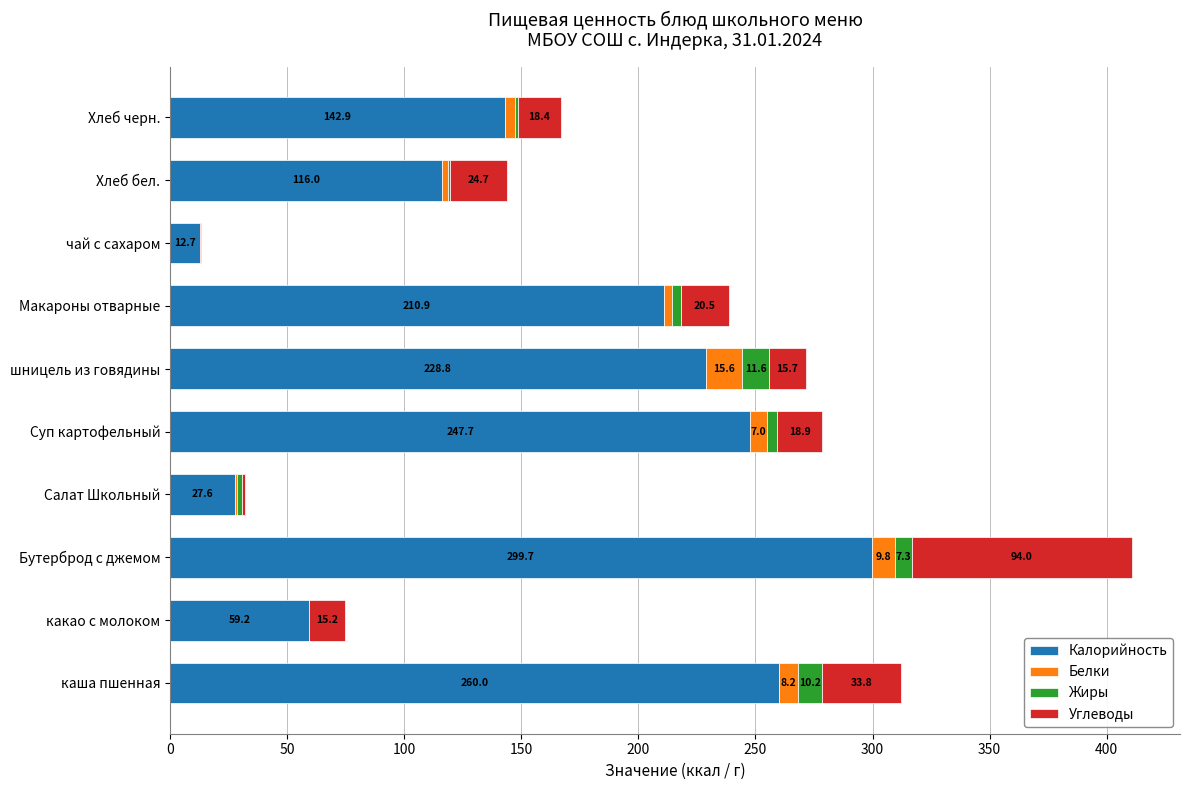

How many distinct data groups are displayed?

4